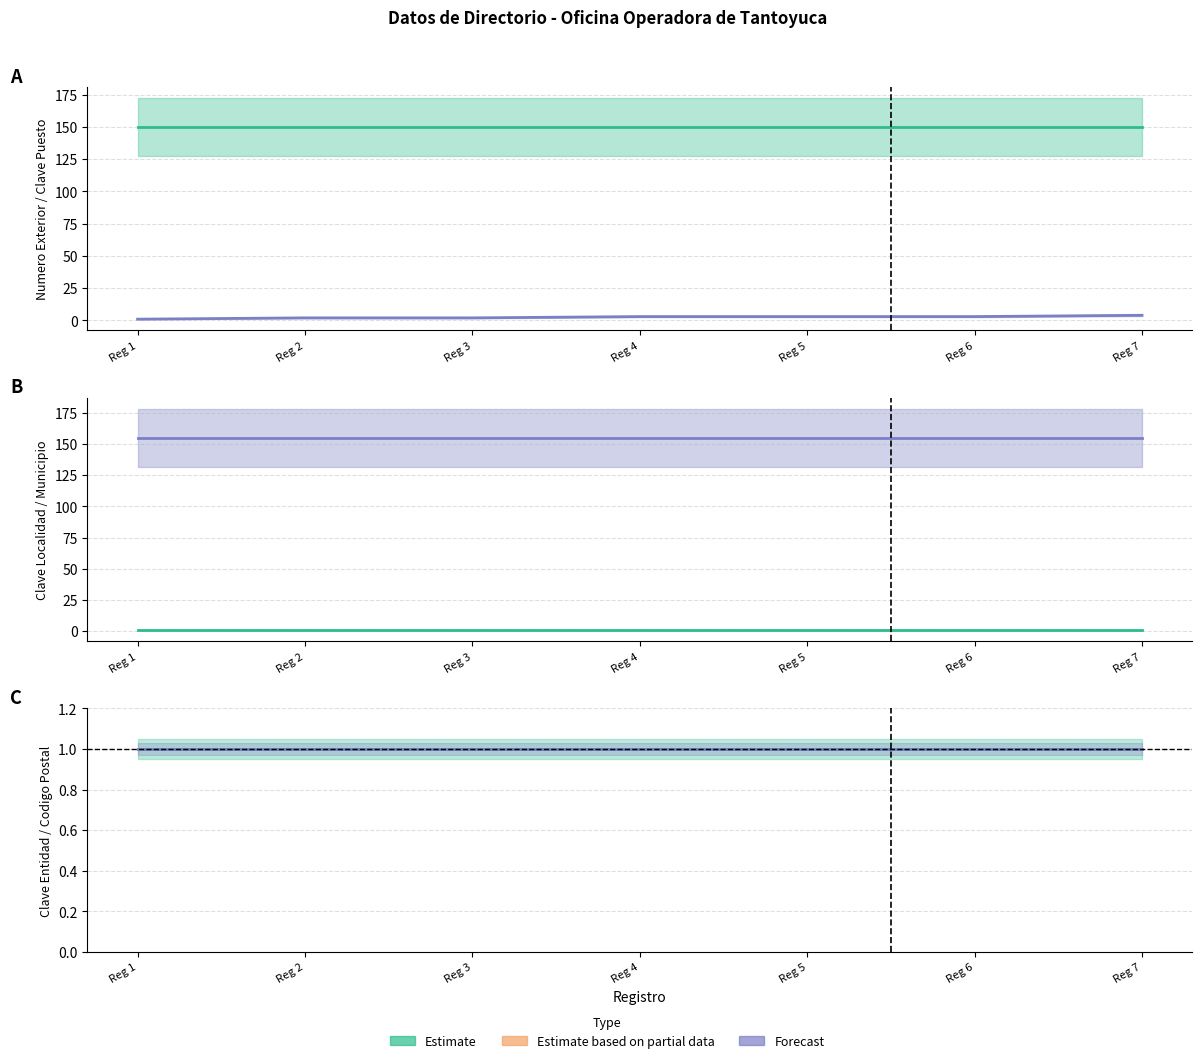

What is the average value of the Clave Localidad (line) series?

1